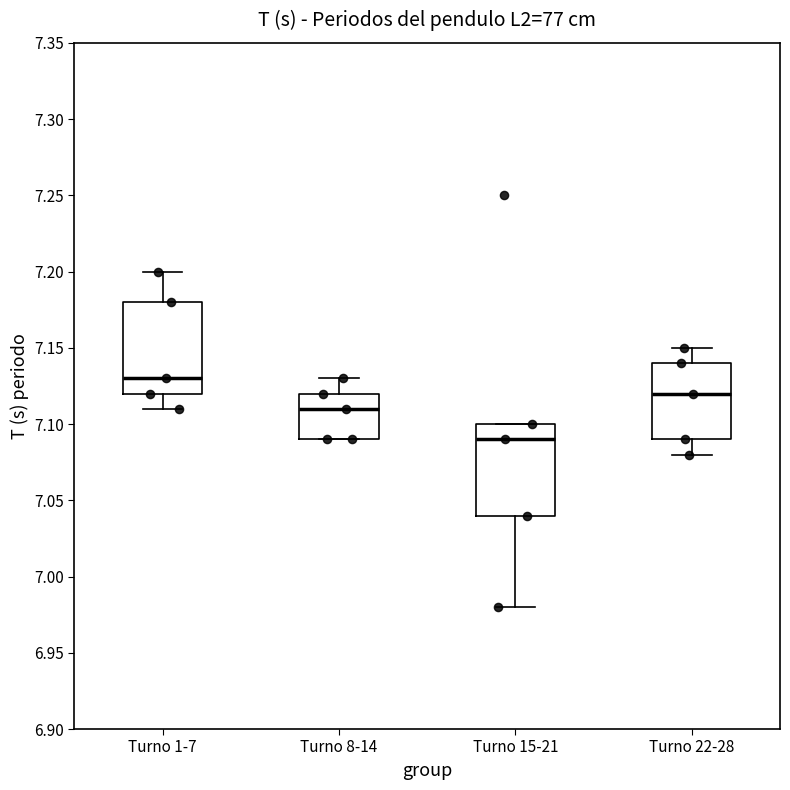

Which box's median line is the lowest?

Turno 15-21